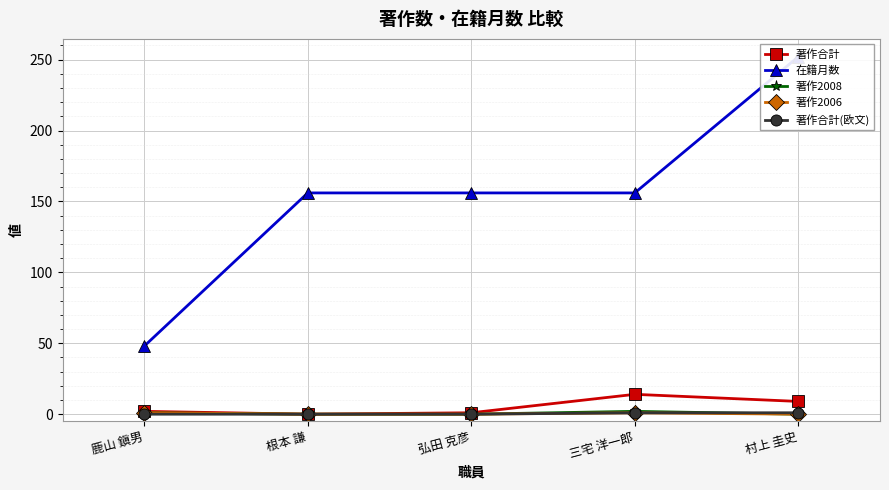

What are all the series names shown in the legend?

著作合計, 在籍月数, 著作2008, 著作2006, 著作合計(欧文)